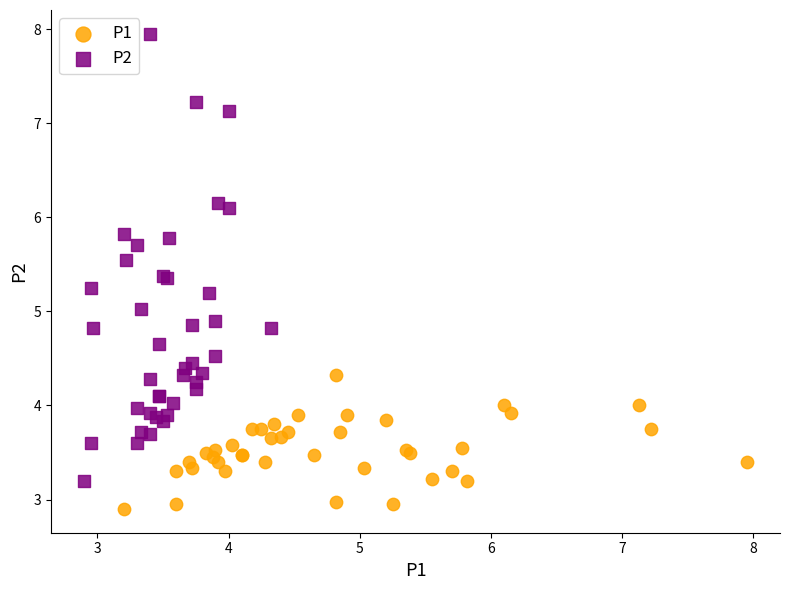

Which series has the widest spread of Y values?

P2